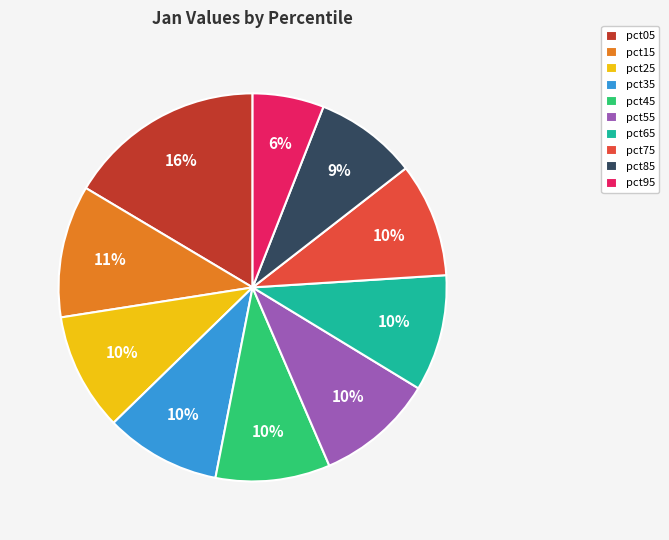

True or false: pct35 accounts for 1% of the total.

False